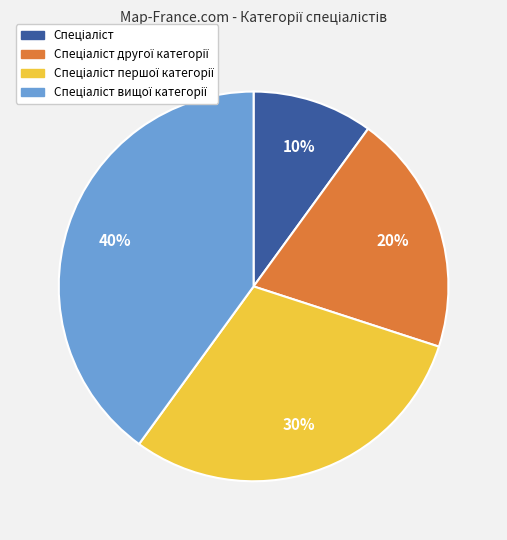

Count the number of slices in the pie.

4